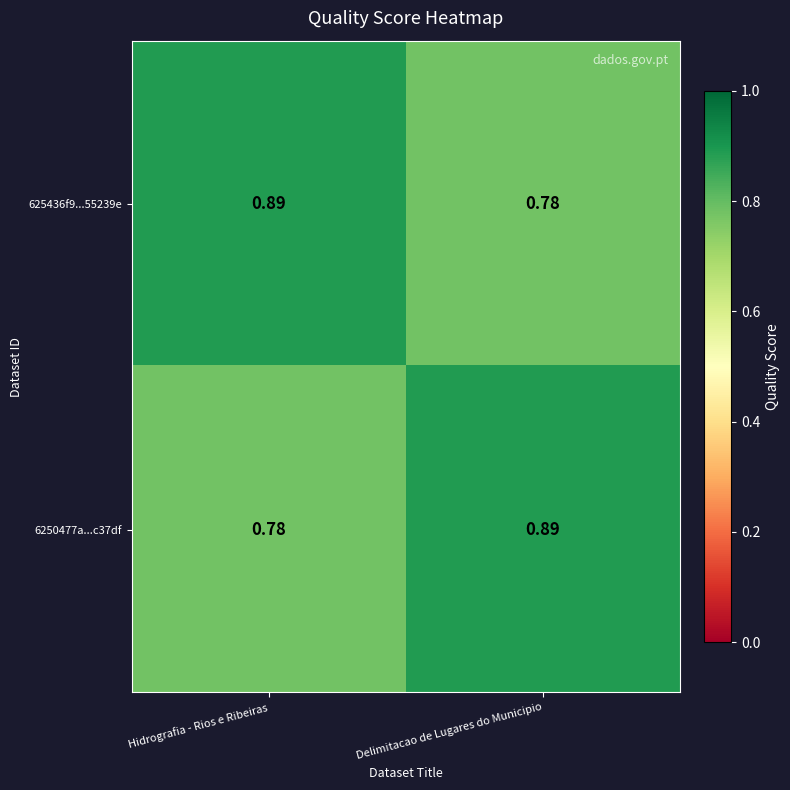

Which category has the highest value in the 625436f9...55239e series?

Hidrografia - Rios e Ribeiras